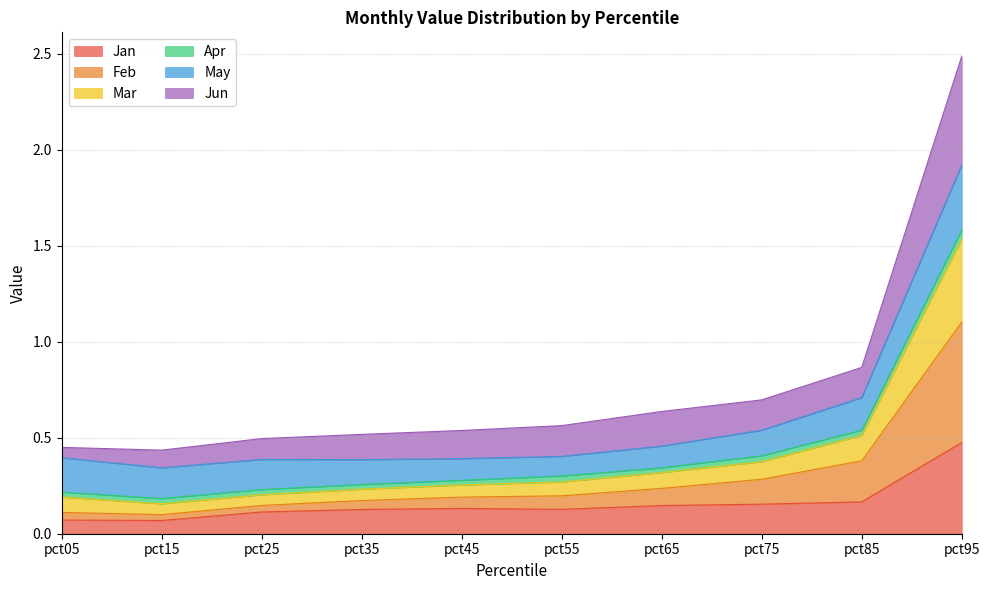

What is the maximum value for Jan?

0.5